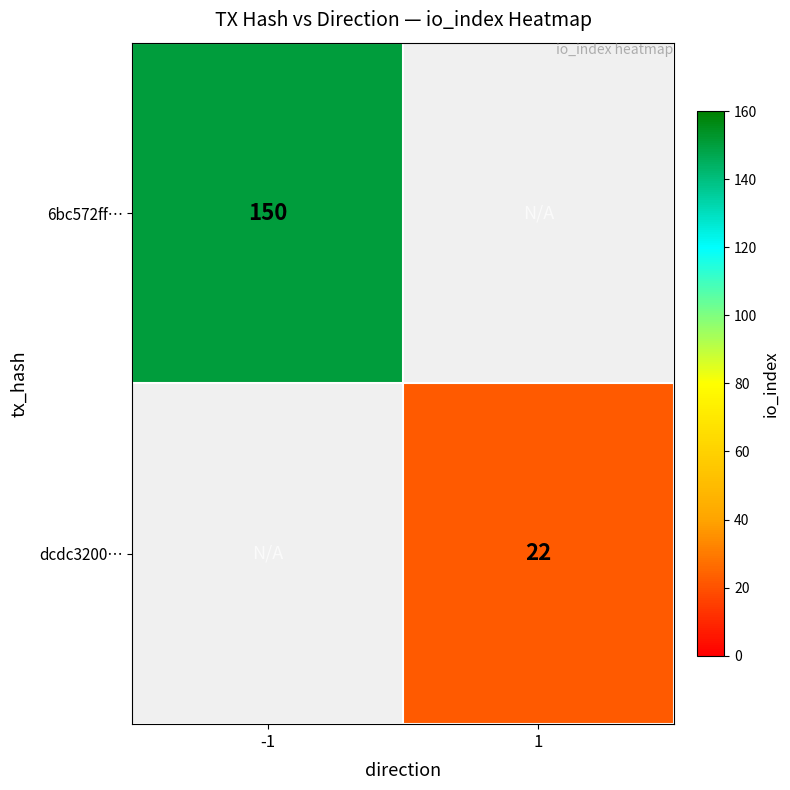

The dcdc3200… series shows 22 at 1. True or false?

True